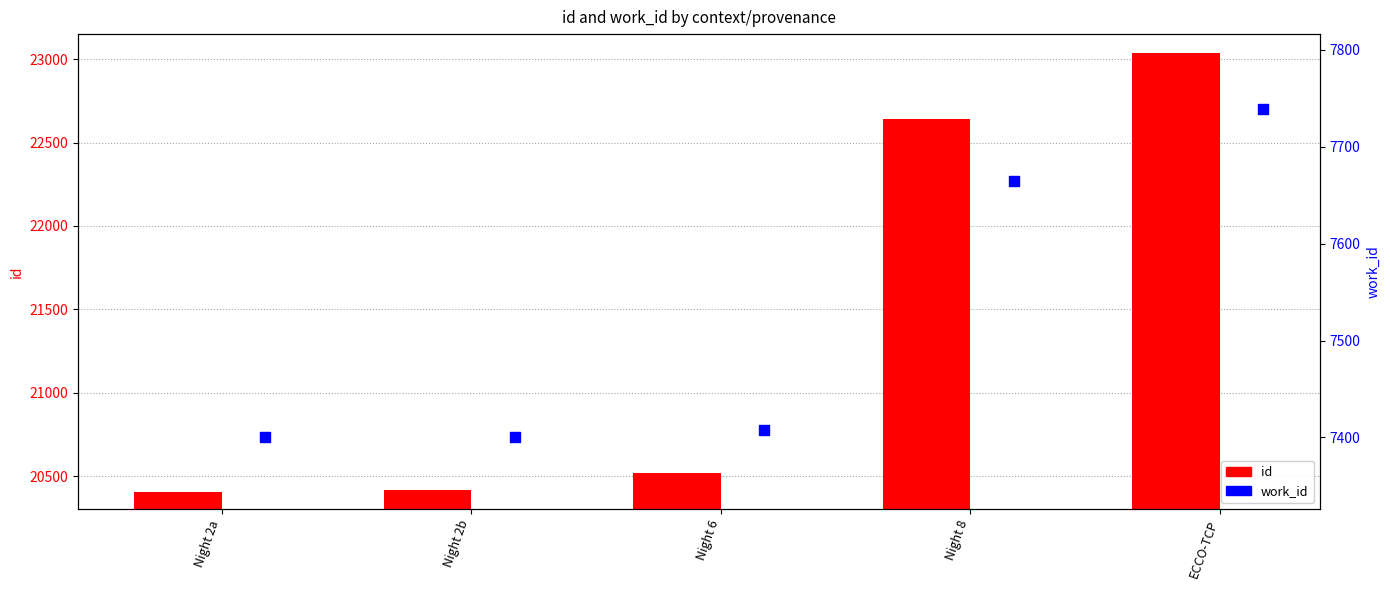

What are all the series names shown in the legend?

id, work_id